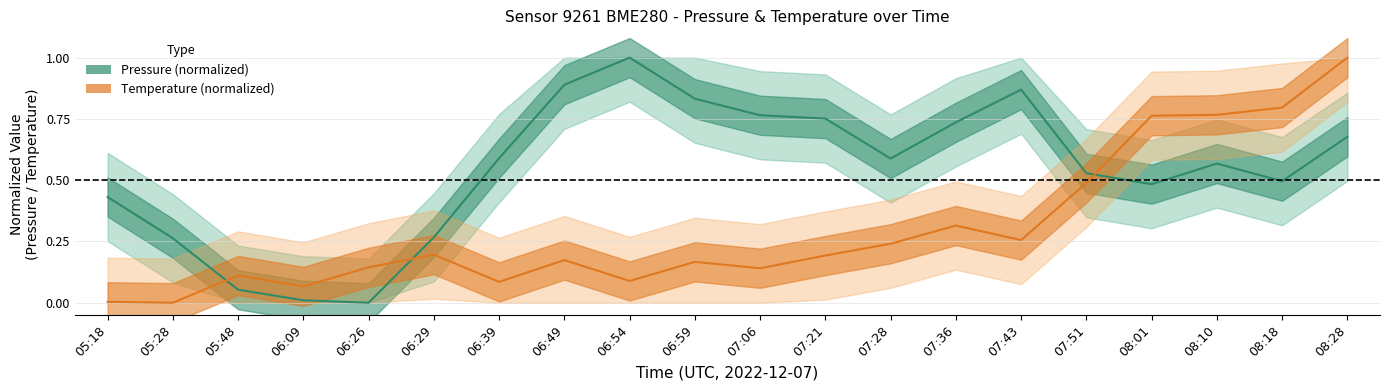

Reading left to right, what are all the values shown in this chart?

Pressure (normalized): 0.4	0.3	0.1	0.0	0.0	0.3	0.6	0.9	1.0	0.8	0.8	0.8	0.6	0.7	0.9	0.5	0.5	0.6	0.5	0.7
Temperature (normalized): 0.0	0.0	0.1	0.1	0.1	0.2	0.1	0.2	0.1	0.2	0.1	0.2	0.2	0.3	0.3	0.5	0.8	0.8	0.8	1.0